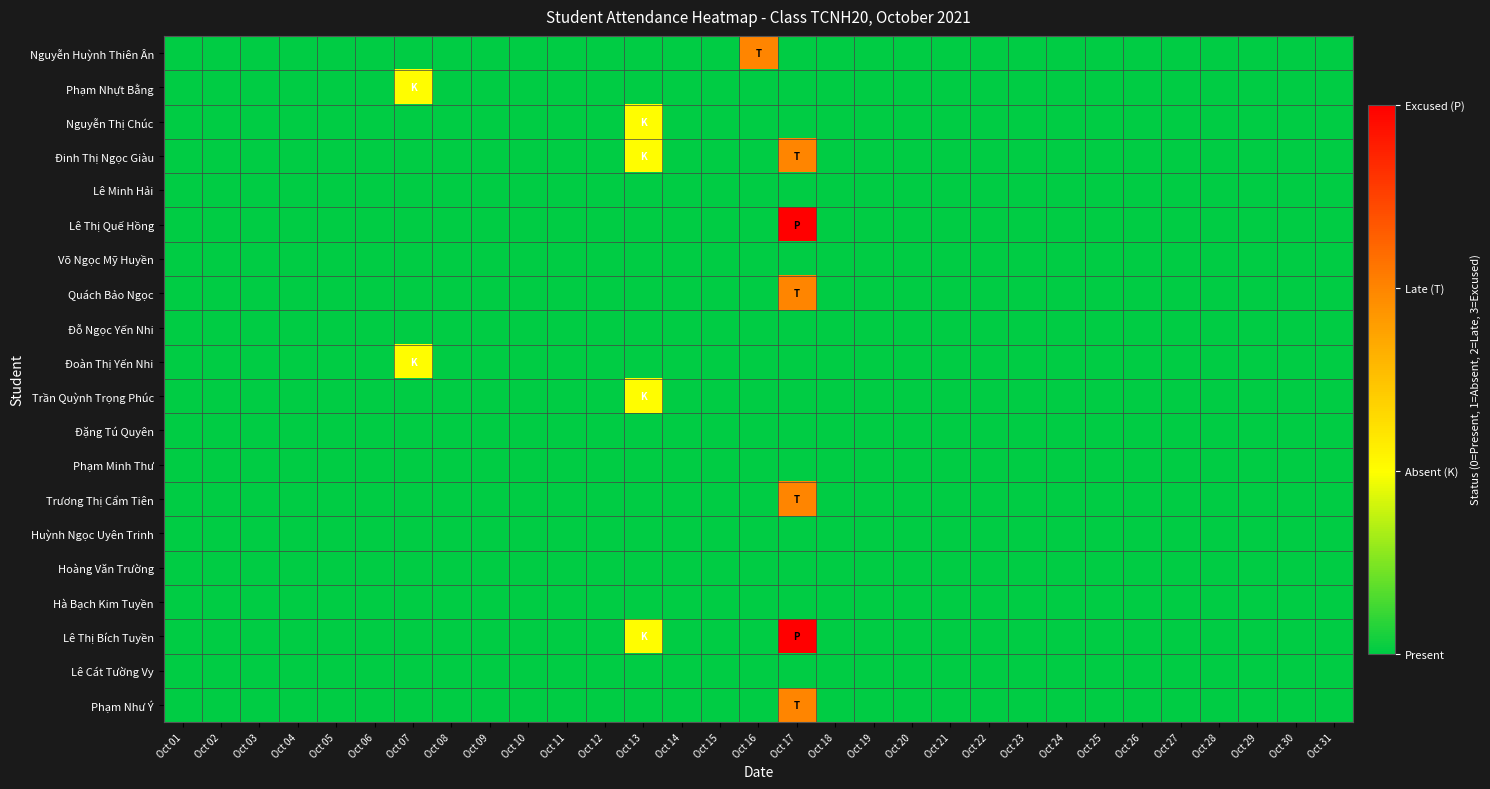

What is the spread (max minus min) of values at Oct 16?

2